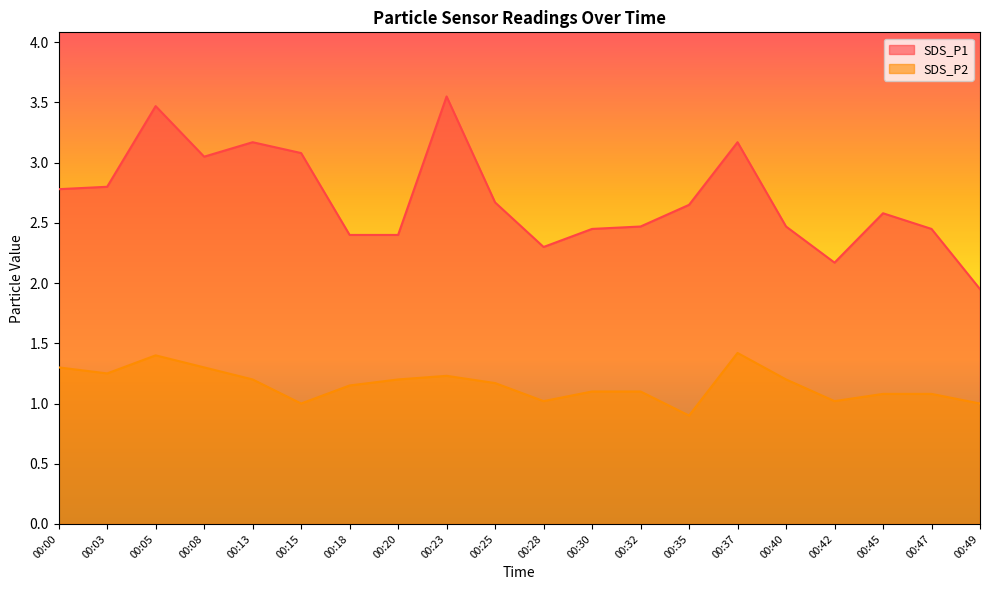

Where does the SDS_P2 series first go above 1?

00:00